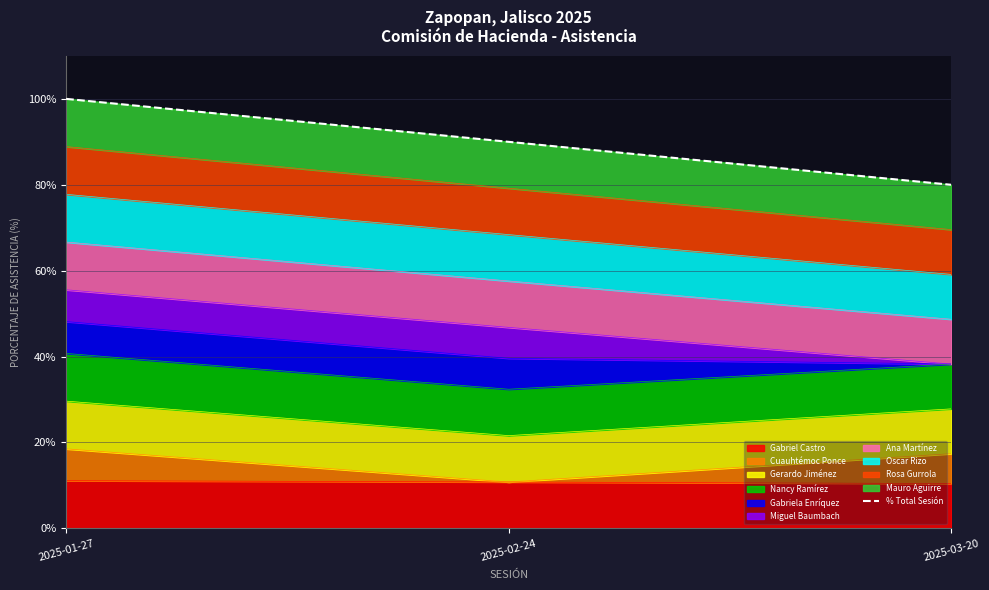

Approximately how many times larger is the value at 2025-02-24 compared to 2025-03-20?

1.1